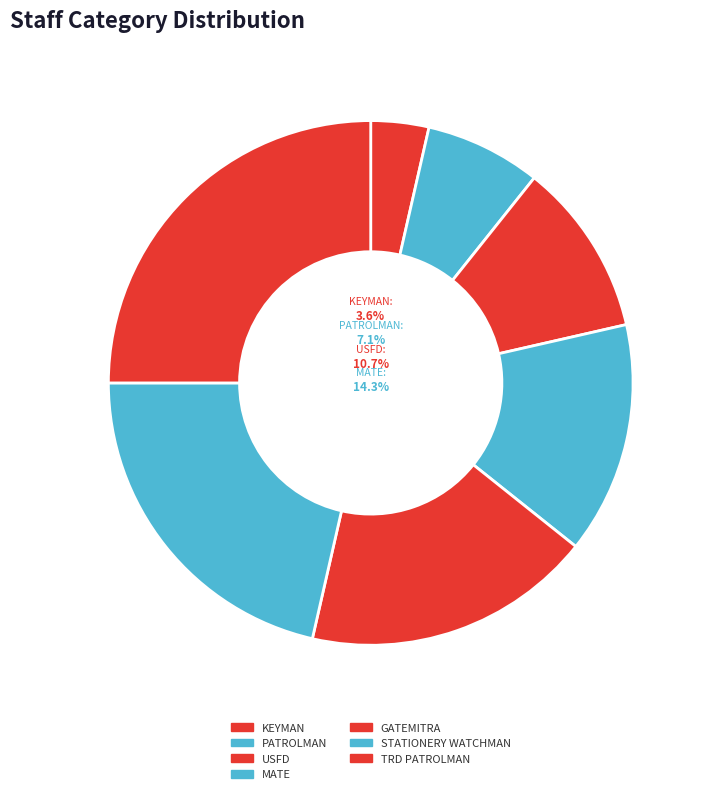

Is it true that KEYMAN is 17% of the pie?

False